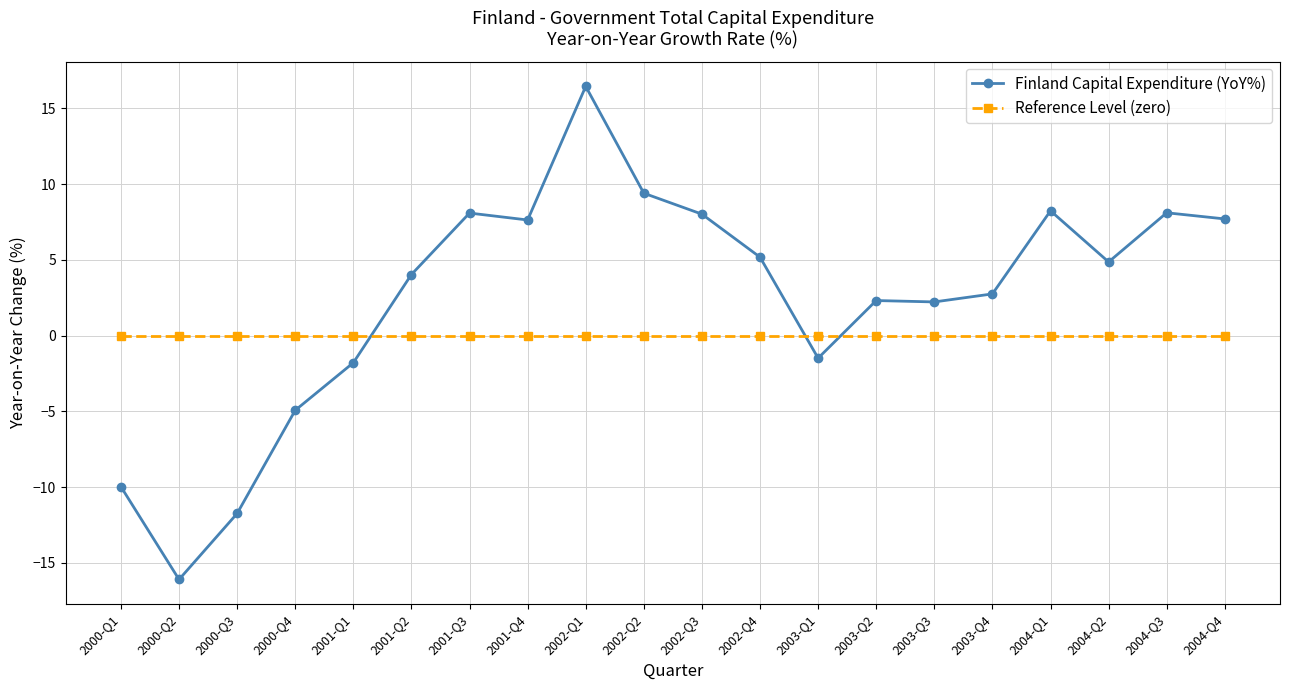

Is it true that Finland Capital Expenditure (YoY%) equals 13.7 at 2001-Q4?

False